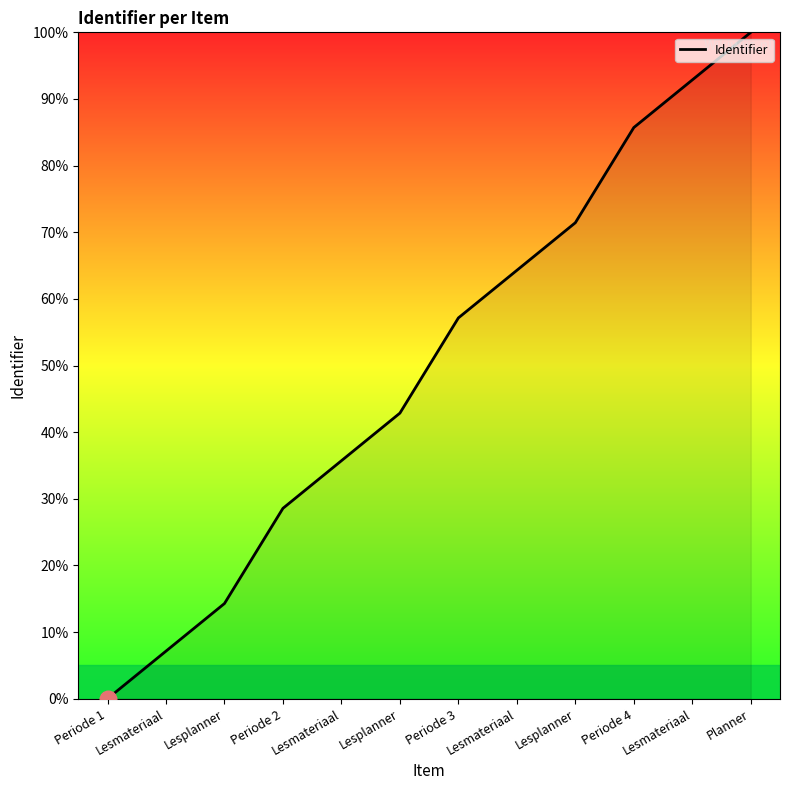

Does the chart display data point markers on the line(s)?

No